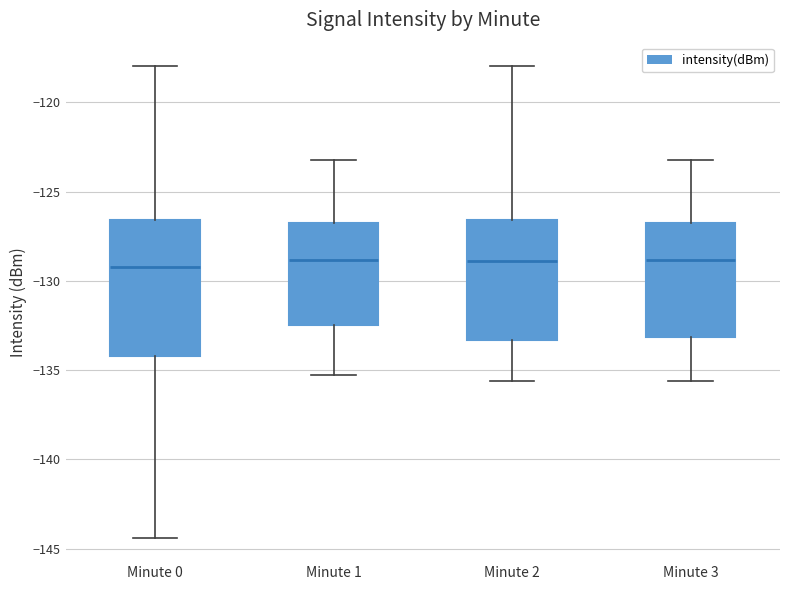

Reading left to right, transcribe this box plot: for each box, give where its median line is, the range the box spans, and where its two whiskers end, as read against the y-axis. The values are not printed on the chart, so give them approximately, as read against the axis.

Minute 0: median -129.0, box -134.0 to -126.5, whiskers -144.5 to -118.0
Minute 1: median -129.0, box -132.5 to -127.0, whiskers -135.5 to -123.0
Minute 2: median -129.0, box -133.5 to -126.5, whiskers -135.5 to -118.0
Minute 3: median -129.0, box -133.0 to -127.0, whiskers -135.5 to -123.0